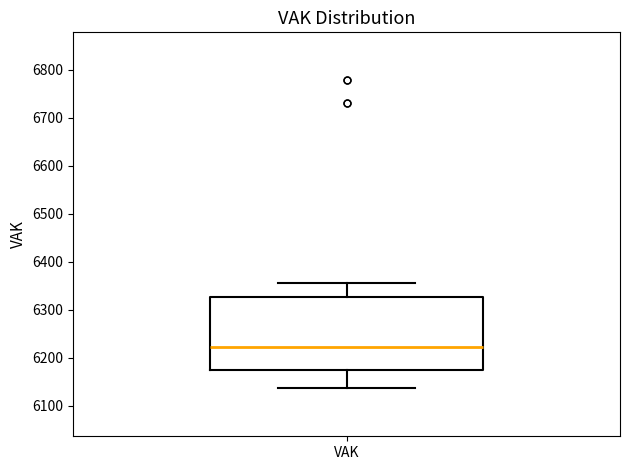

Read this box plot against the y-axis: the position of the median line, the range covered by the box, and the ends of both whiskers. The values are not printed on the chart, so give them approximately, as read against the axis.

median 6220, box 6170 to 6330, whiskers 6140 to 6360